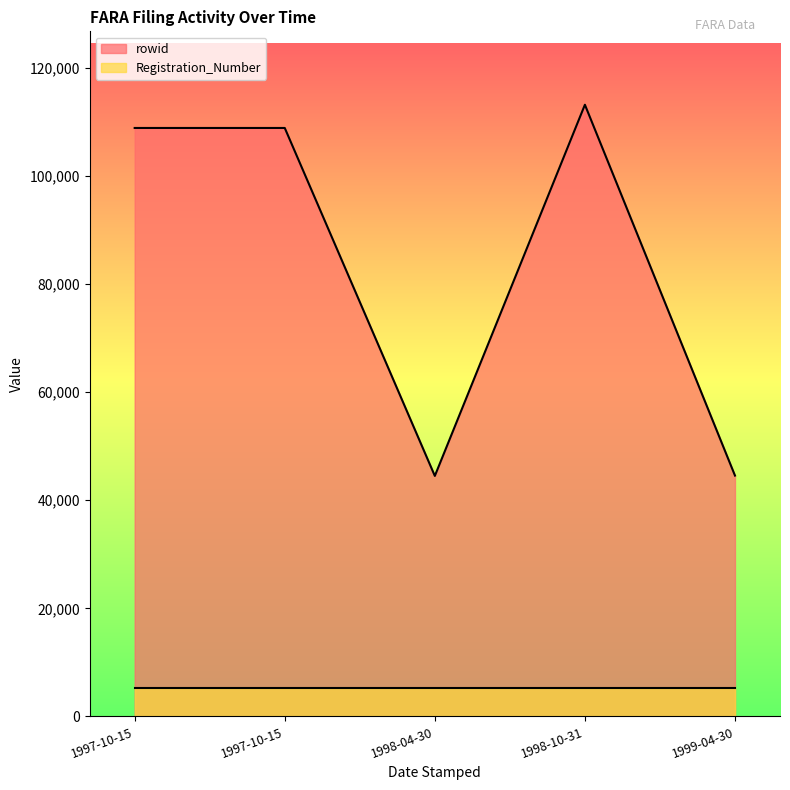

True or false: Registration_Number and rowid cross at least once.

False